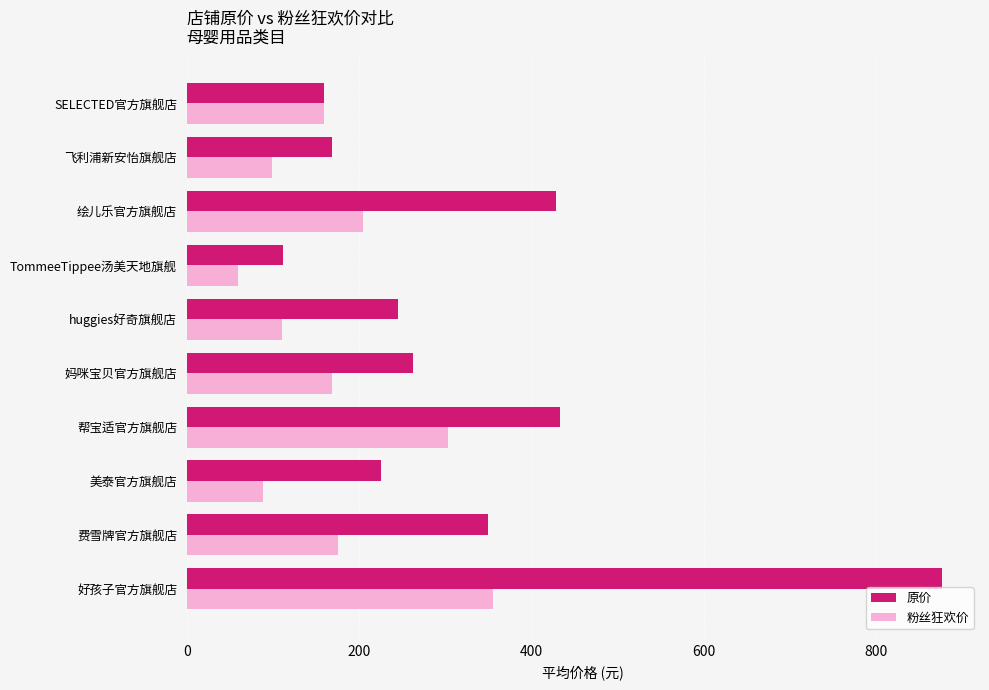

How many data points does each series have?

10